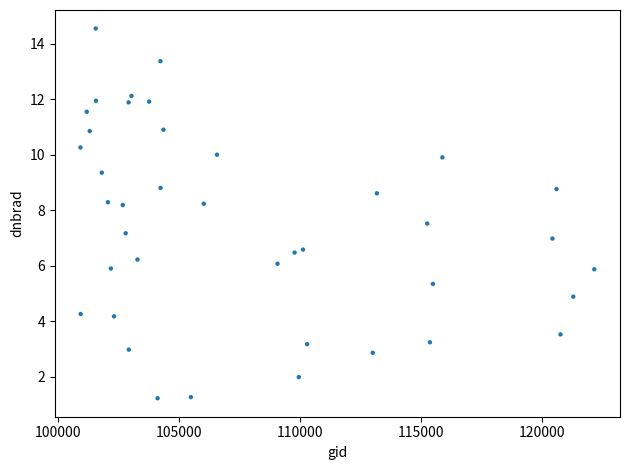

What is the range of Y values (max minus min)?

13.3